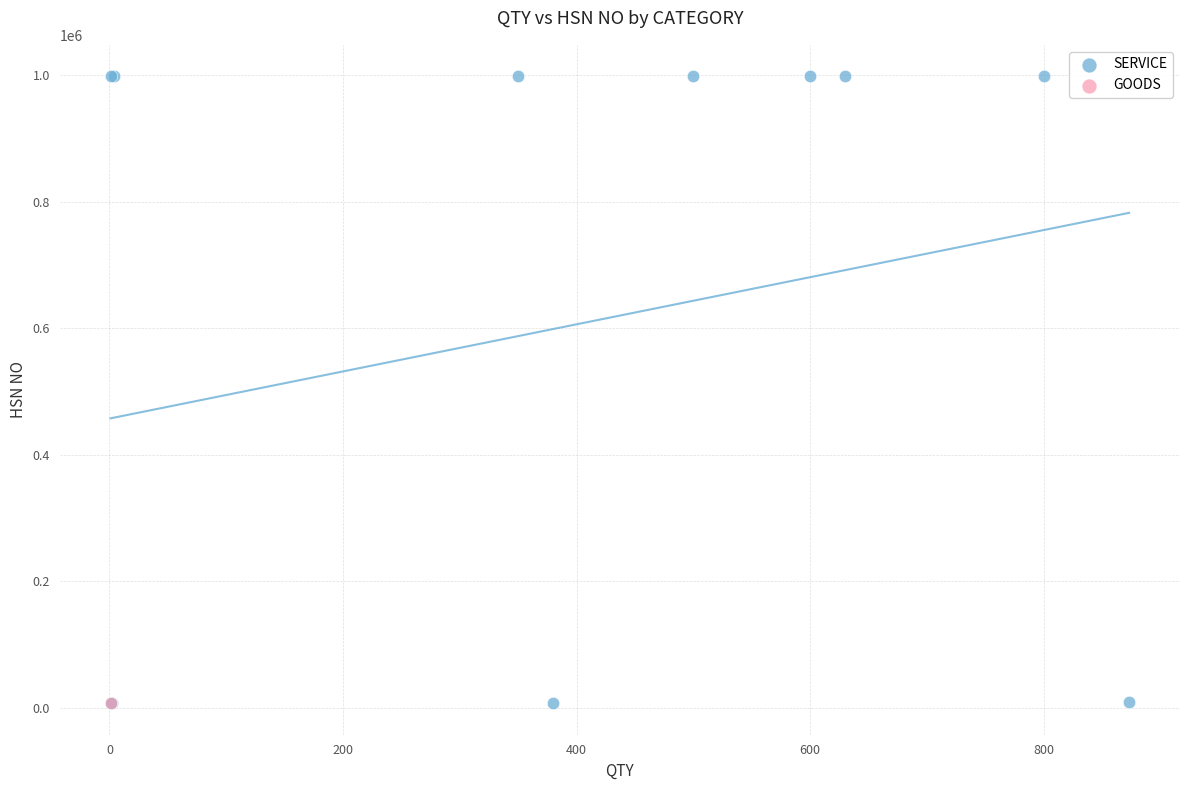

What are all the series names shown in the legend?

SERVICE, GOODS